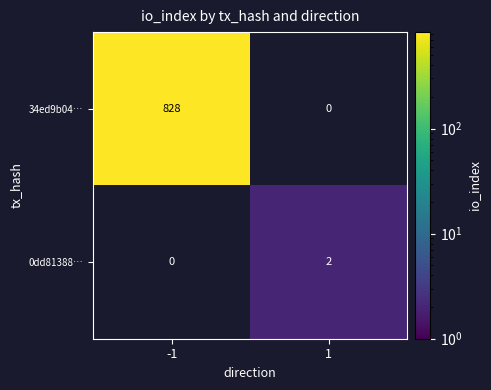

The 34ed9b04… series shows 828 at -1. True or false?

True